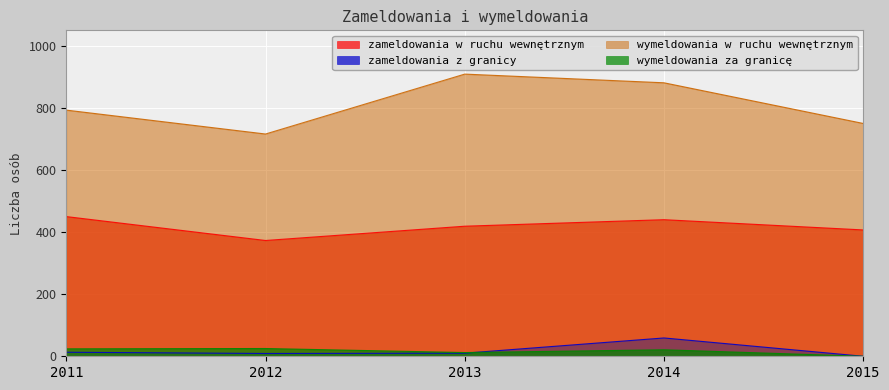

What is the greatest value displayed?

909